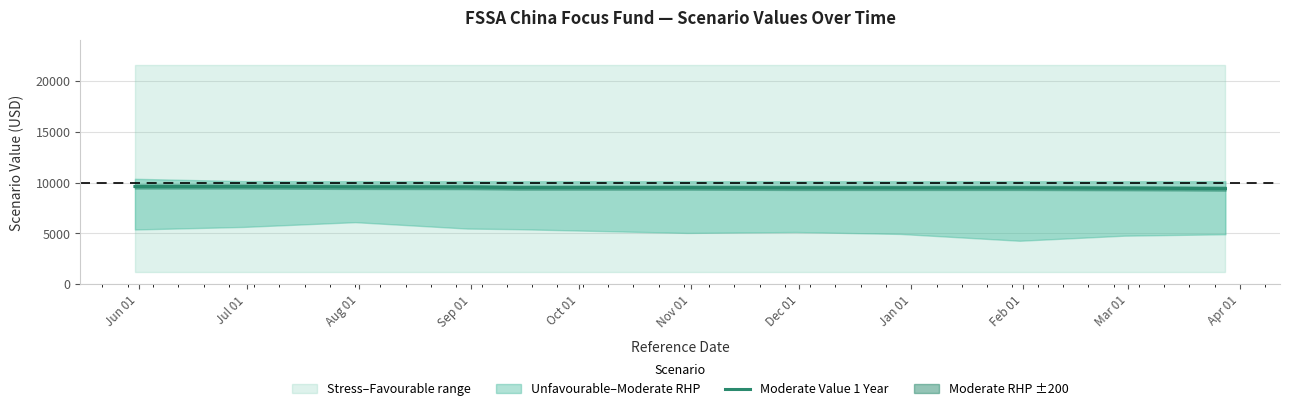

What is the minimum value for Moderate Value 1 Year?

9410